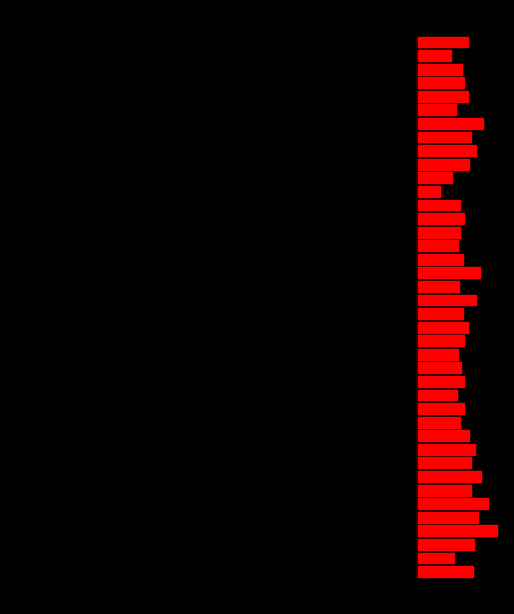

What is the spread (max minus min) of values at 4?

12.8